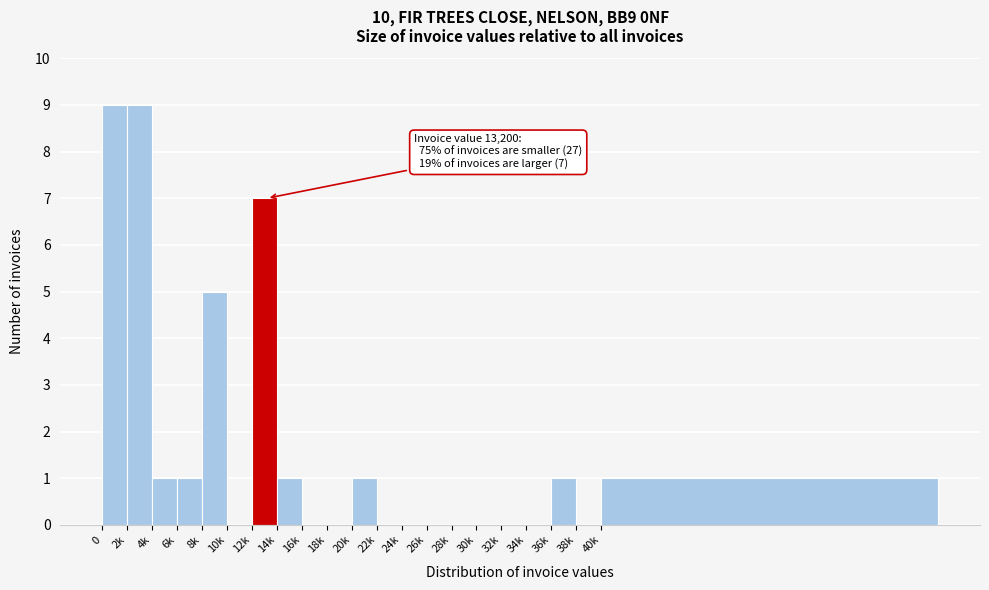

Reading left to right, what are all the values shown in this chart?

0=9	2k=9	4k=1	6k=1	8k=5	10k=0	12k=7	14k=1	16k=0	18k=0	20k=1	22k=0	24k=0	26k=0	28k=0	30k=0	32k=0	34k=0	36k=1	38k=0	40k=1